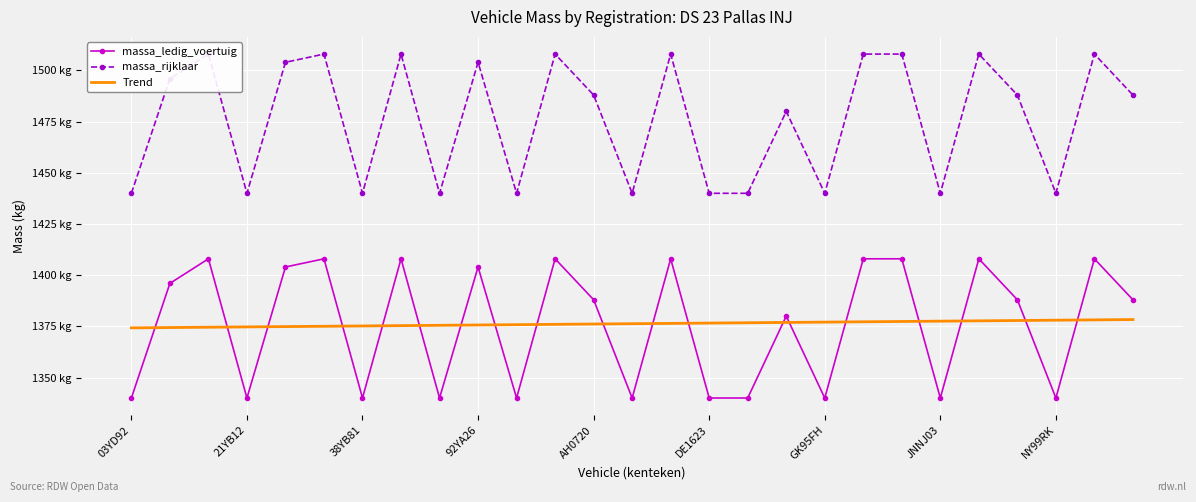

Is the value of massa_rijklaar at 21YB12 greater than the value of massa_ledig_voertuig at 04YB92?

Yes